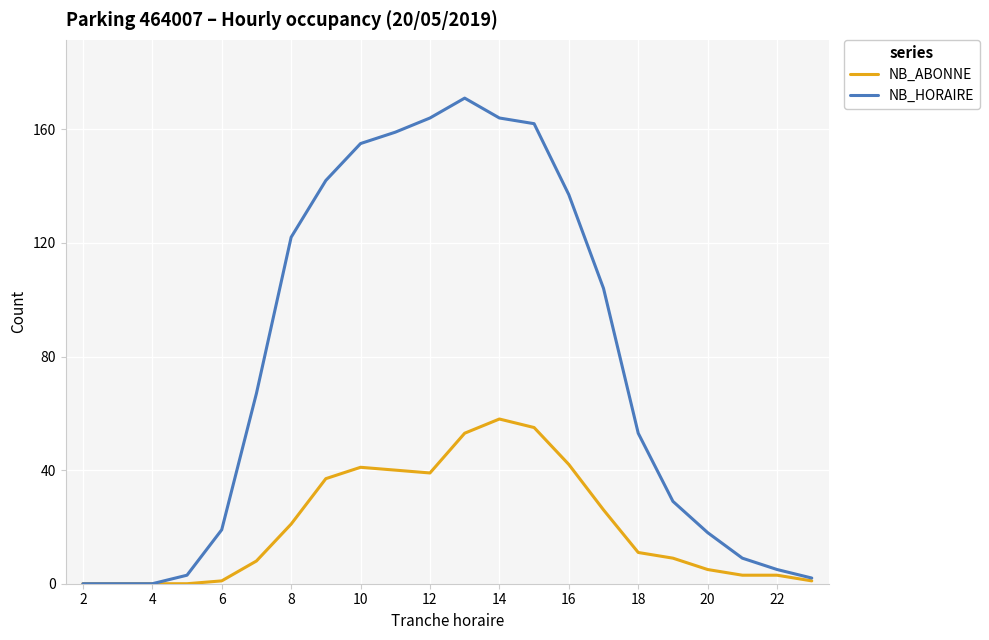

Rank the series by their average value, from lowest to highest.

NB_ABONNE, NB_HORAIRE